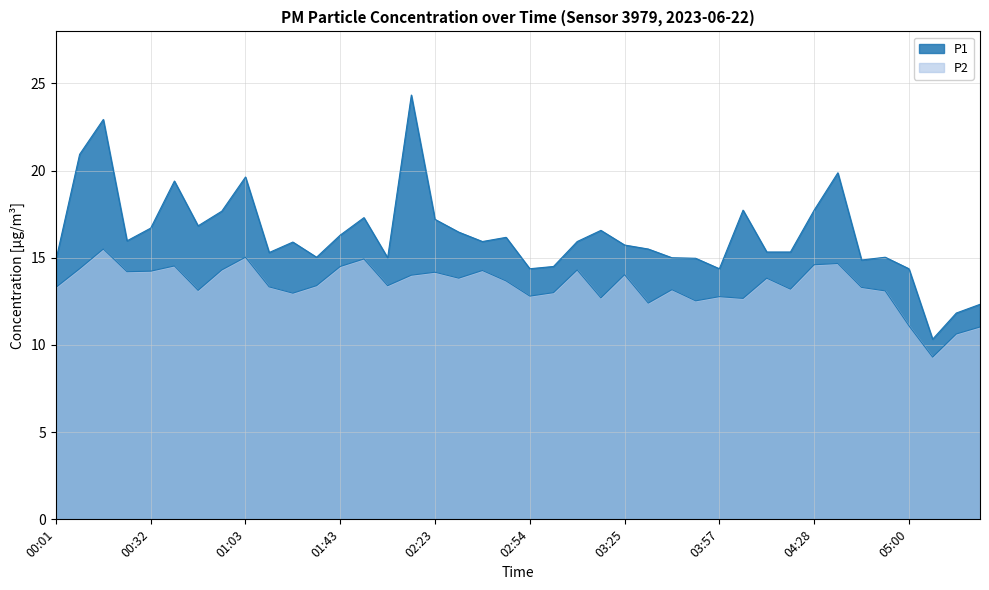

What is the difference between the maximum and minimum values in the P2 series?

6.2